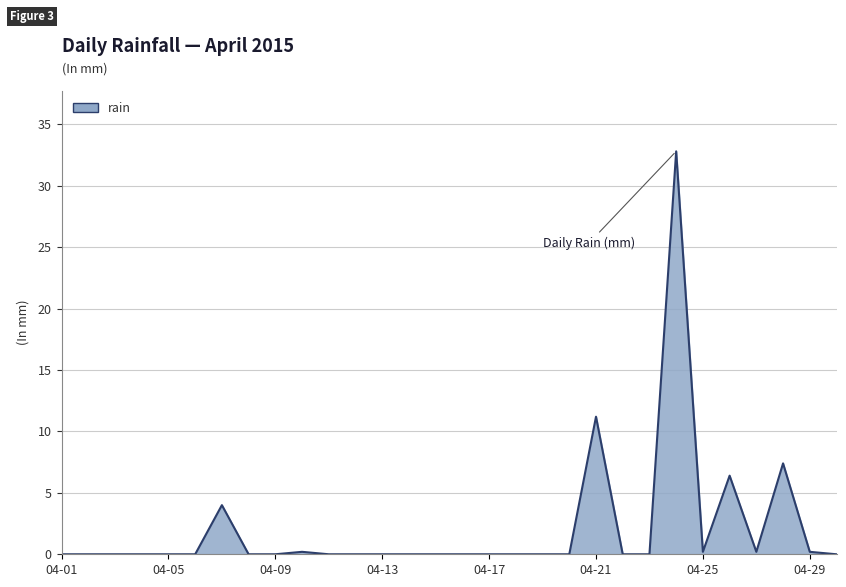

What is the maximum value shown in the chart?

32.8